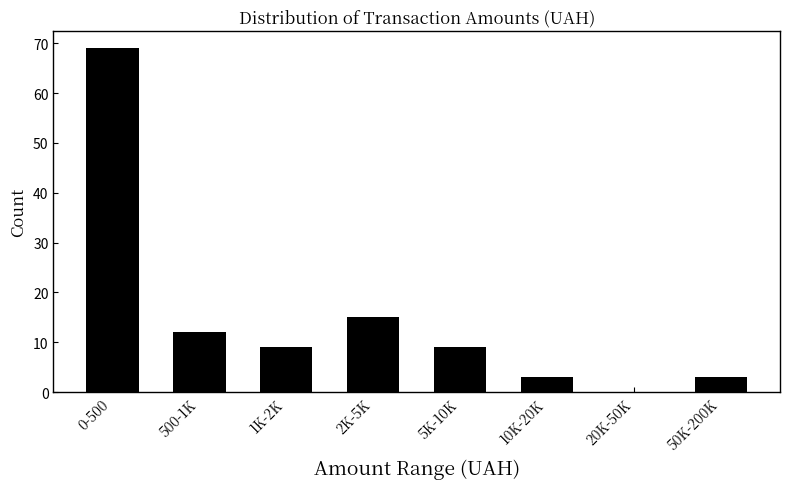

Reading left to right, extract all data points from this chart.

0-500=69	500-1K=12	1K-2K=9	2K-5K=15	5K-10K=9	10K-20K=3	20K-50K=0	50K-200K=3